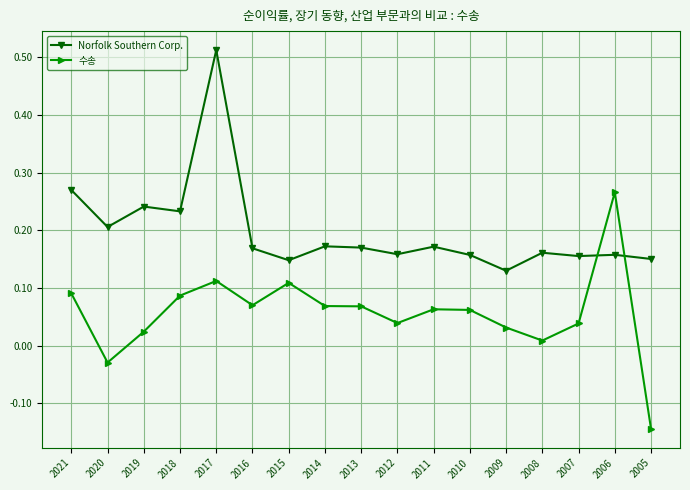

True or false: Norfolk Southern Corp. has more than 2 interior local peaks.

True